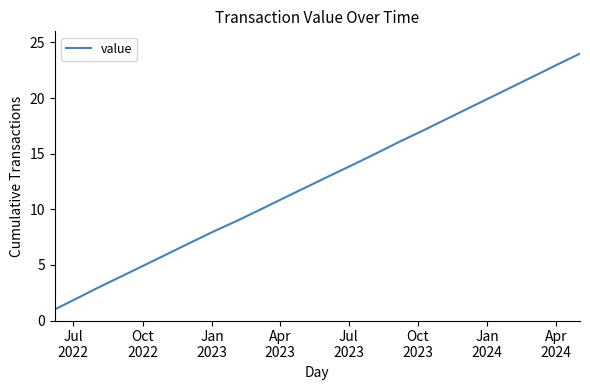

What is the maximum value shown in the chart?

24